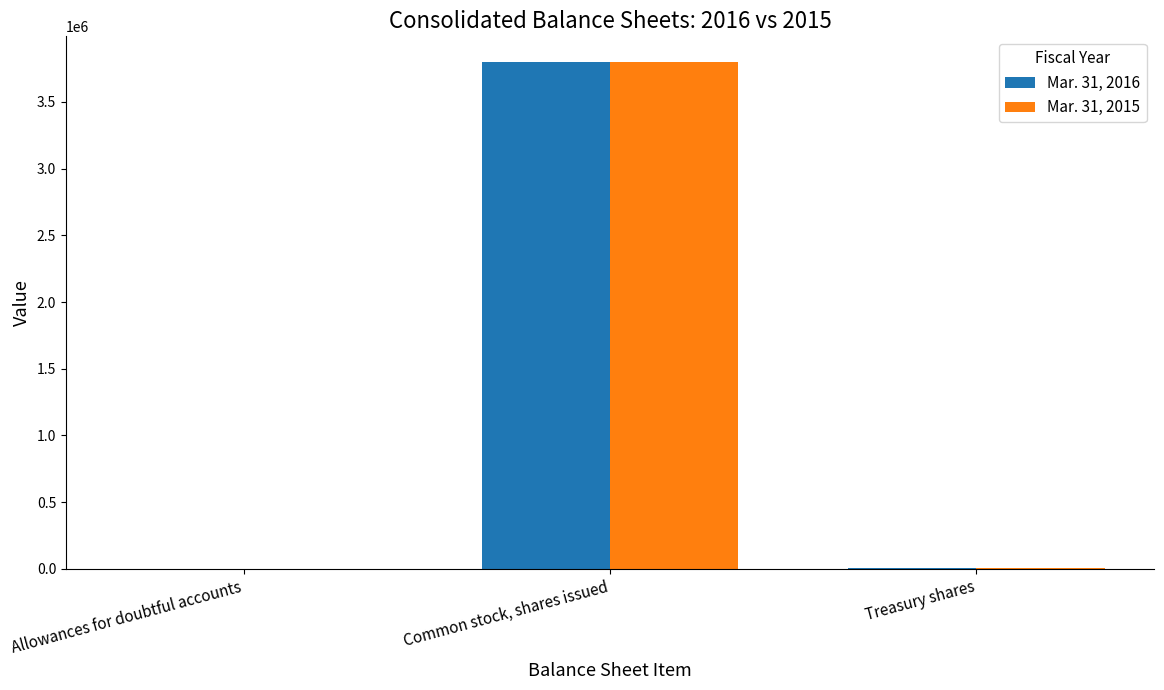

What is the maximum value shown in the chart?

3801874